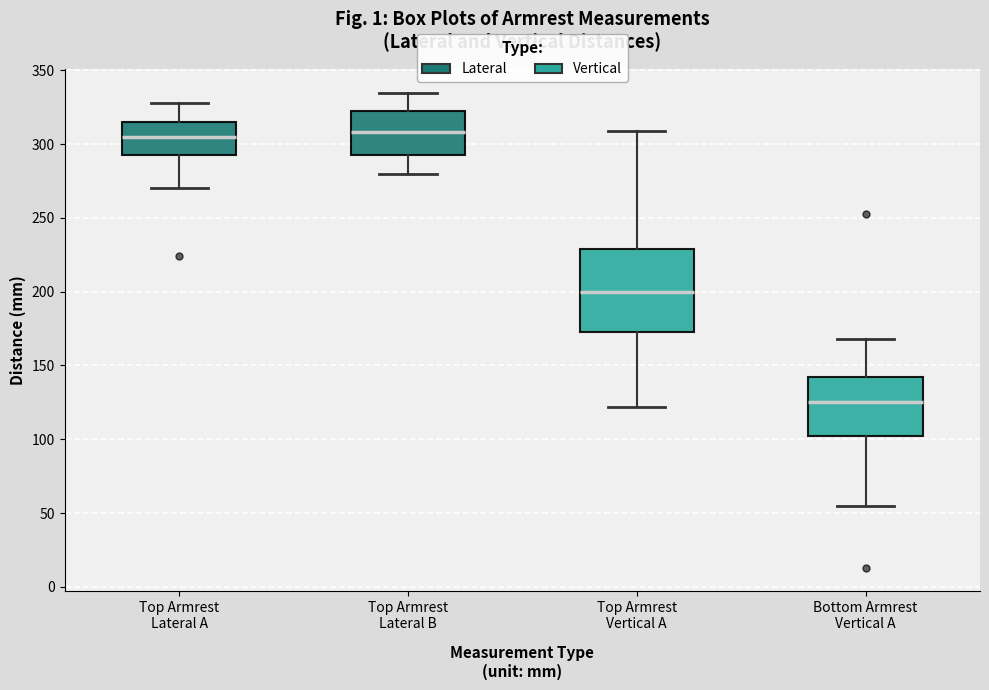

Comparing the boxes themselves (not the whiskers), which one is the tallest?

Top Armrest Vertical A